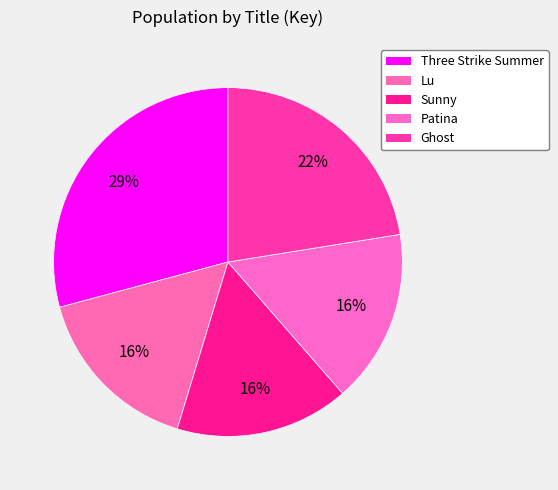

Is there a majority slice in this chart?

No